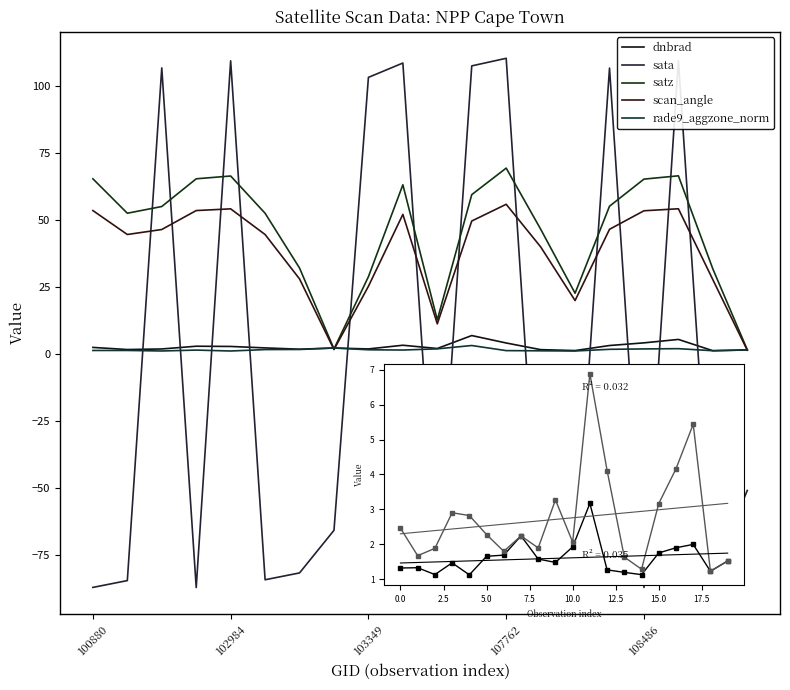

How many lines are shown in the chart?

5